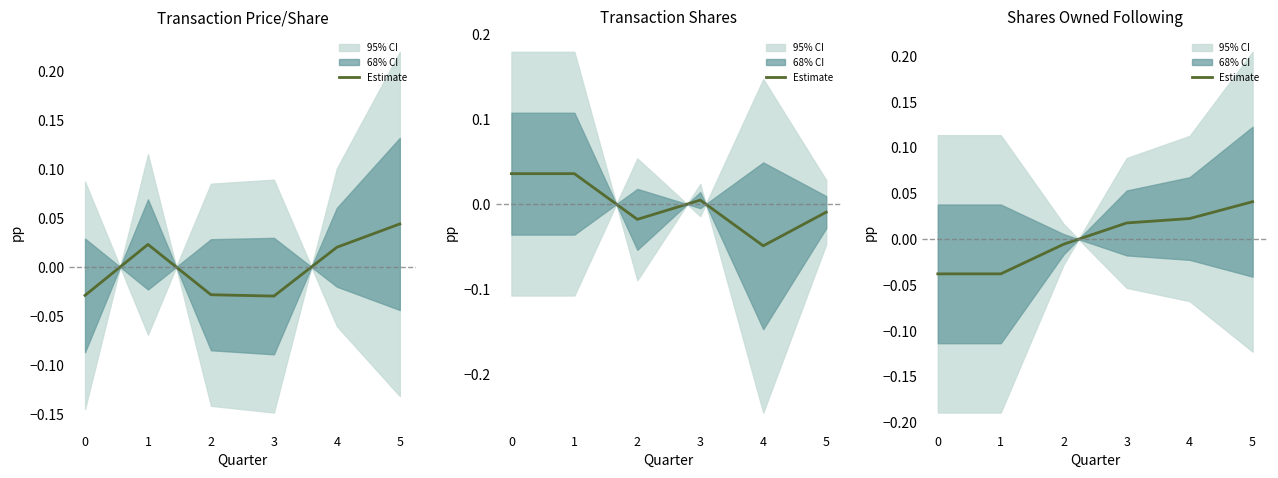

List the labels in order of value, largest first.

5, 4, 3, 2, 0, 1